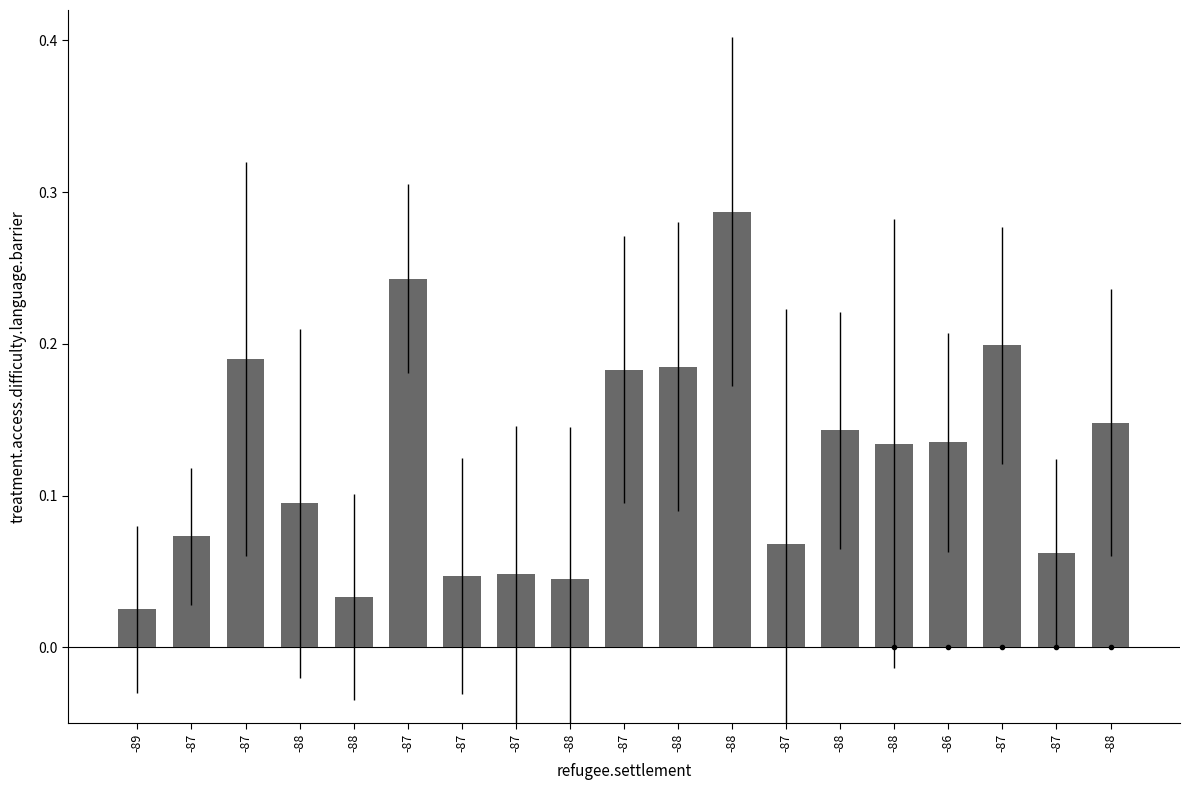

What is the label of the 10th bar from the right?

-87